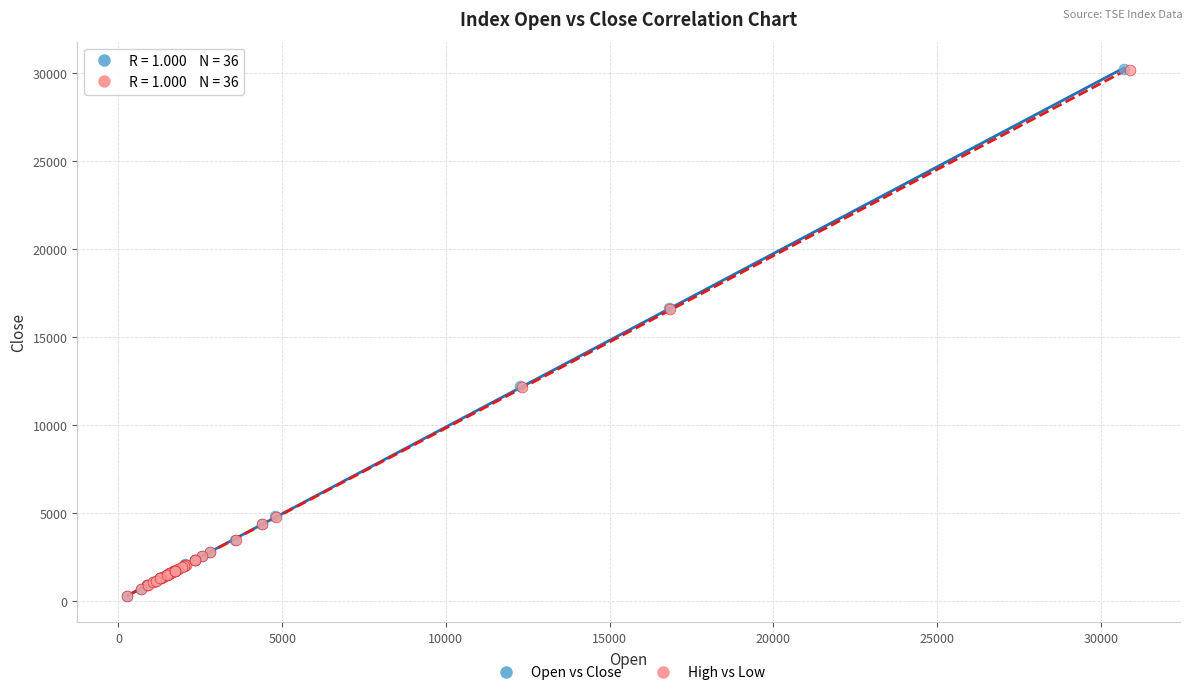

Which series has the largest Y range (max minus min)?

Open vs Close